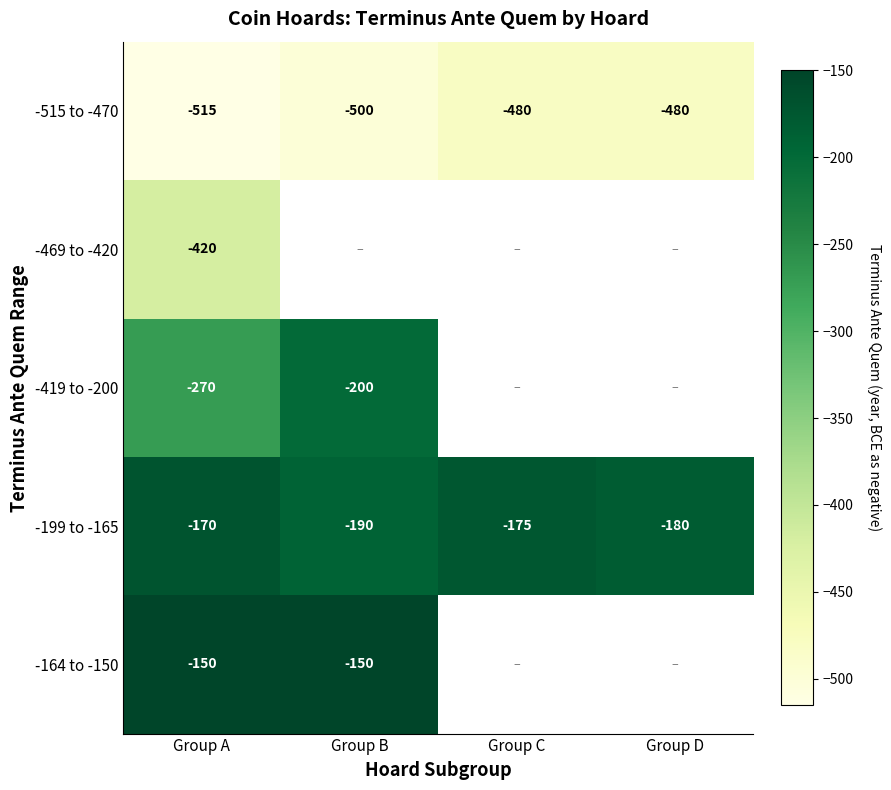

Count the number of categories in the chart.

4